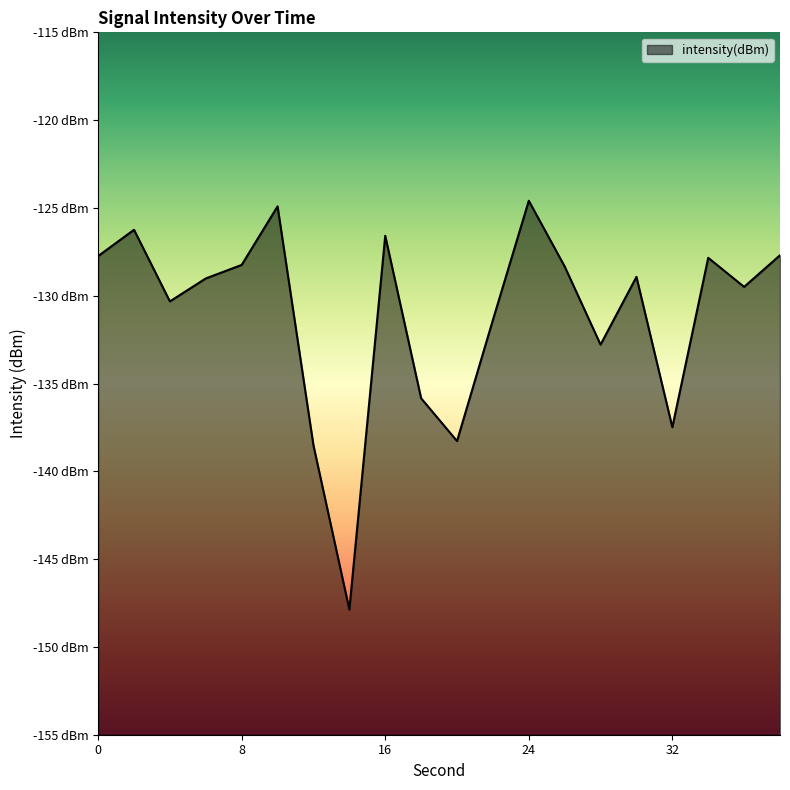

Reading right to left, transcribe all the data shown in this chart.

-127.7	-129.5	-127.8	-137.5	-128.9	-132.8	-128.3	-124.6	-131.4	-138.3	-135.8	-126.6	-147.9	-138.5	-124.9	-128.2	-129.0	-130.3	-126.2	-127.7